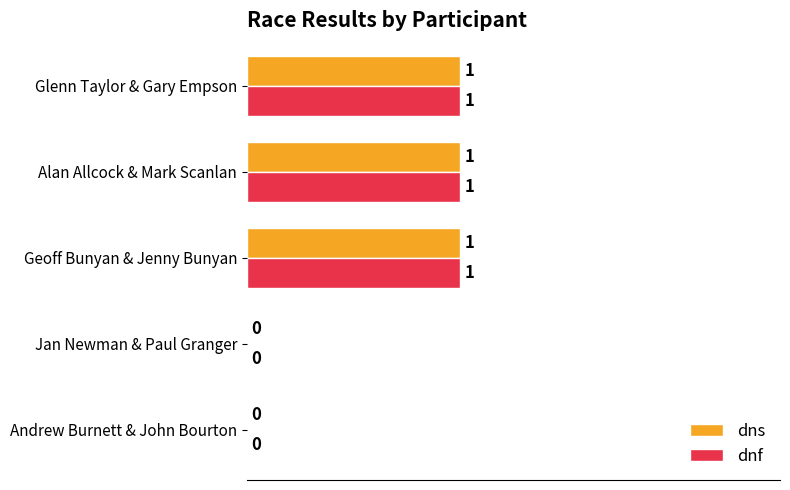

True or false: dnf has a value of 1 at Geoff Bunyan & Jenny Bunyan.

True